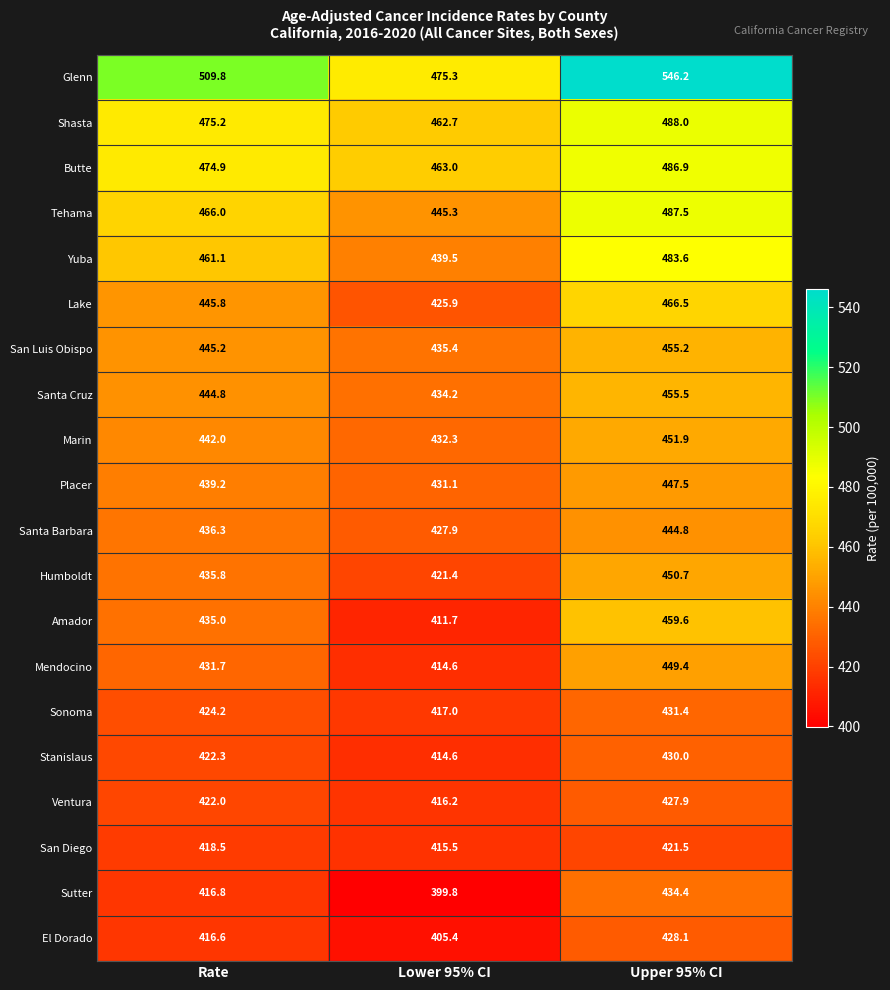

What is the smallest value displayed?

399.8